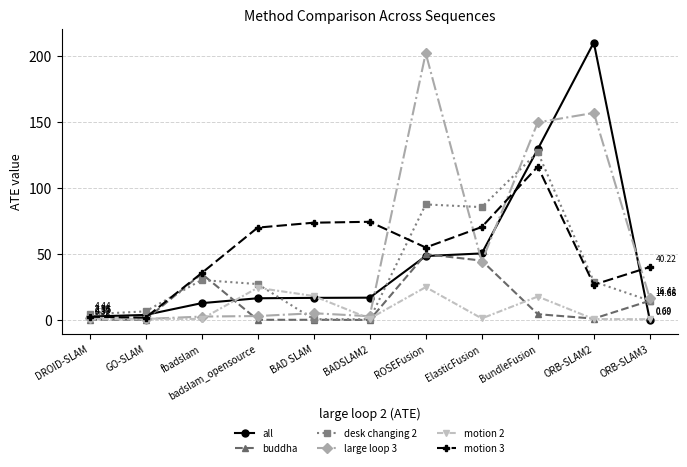

What is the sum of all buddha values?

151.7